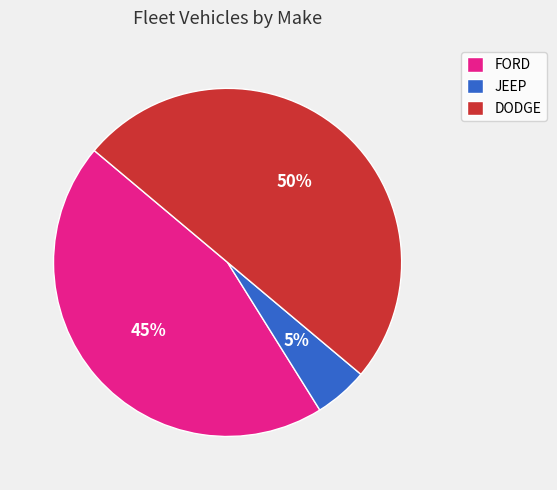

Which has a higher value, JEEP or DODGE?

DODGE